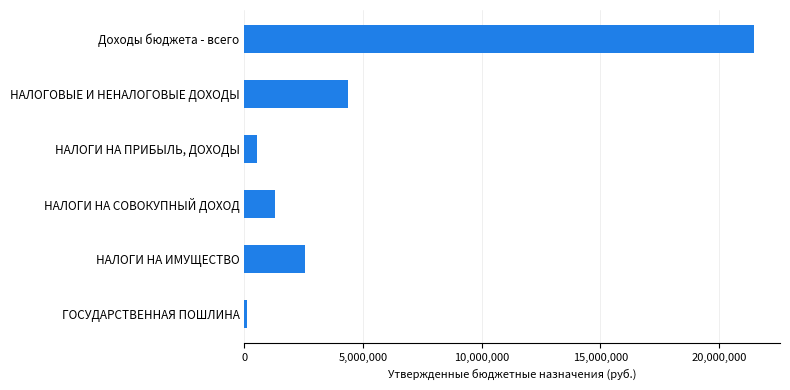

True or false: the data shows 609108.8 at НАЛОГИ НА СОВОКУПНЫЙ ДОХОД.

False